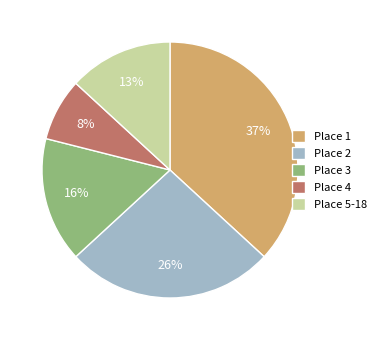

To the nearest percent, what is the average slice percentage?

20%